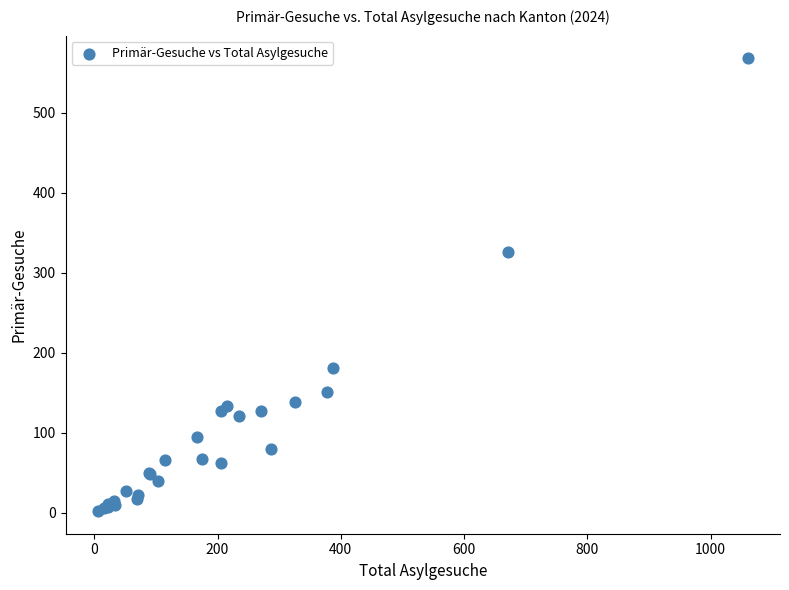

What Y value in the scatter plot is closest to 285?

326